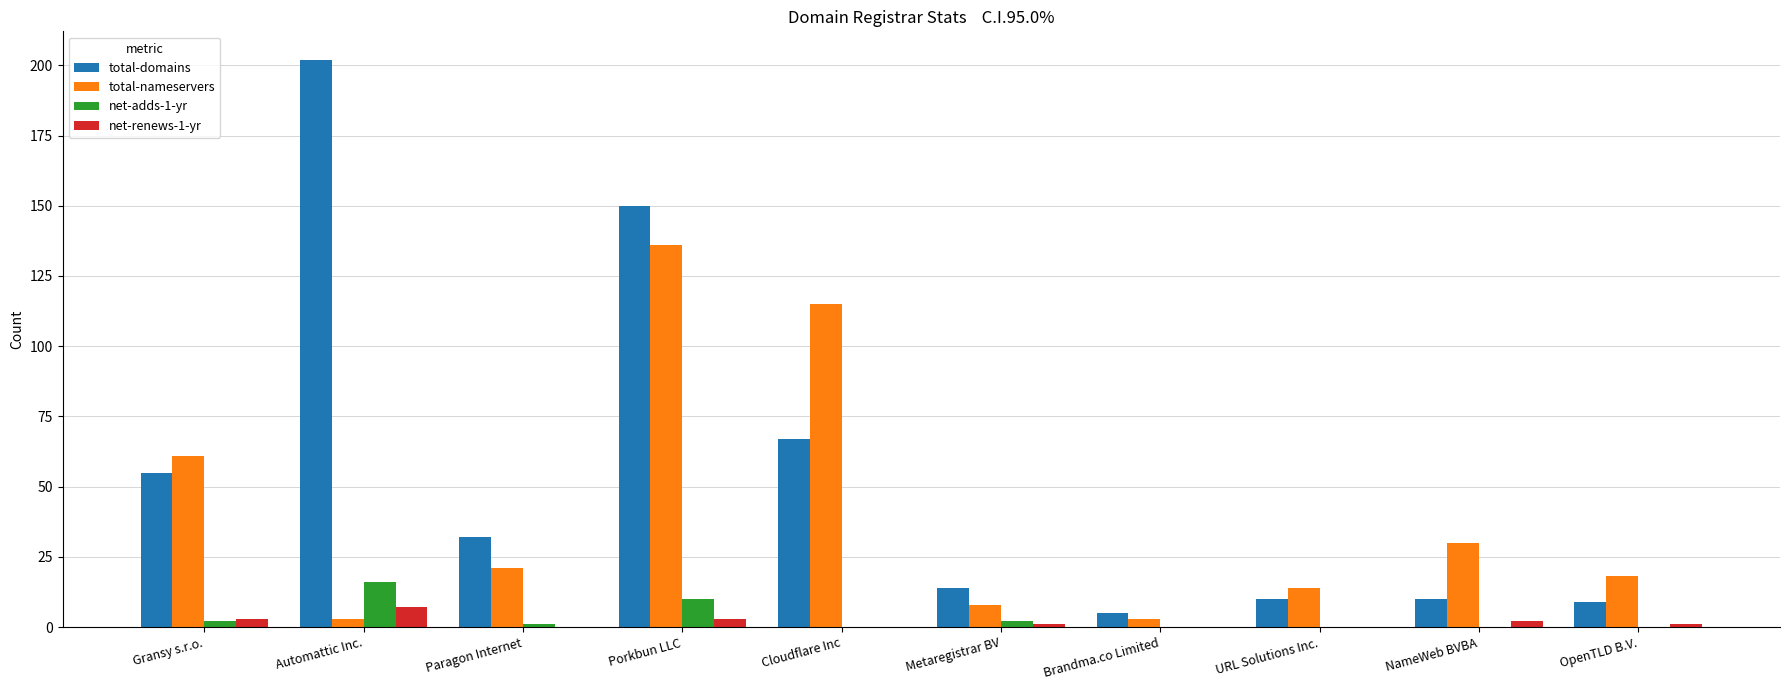

Between Gransy s.r.o. and Porkbun LLC, which series saw the biggest shift?

total-domains